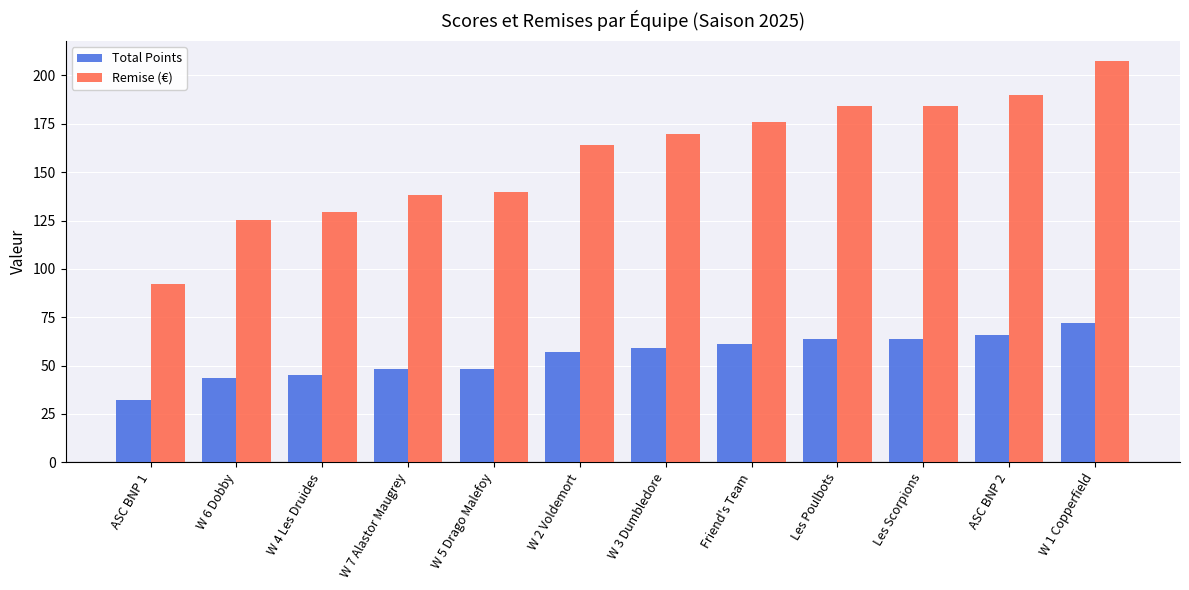

What is the minimum value shown in the chart?

32.0